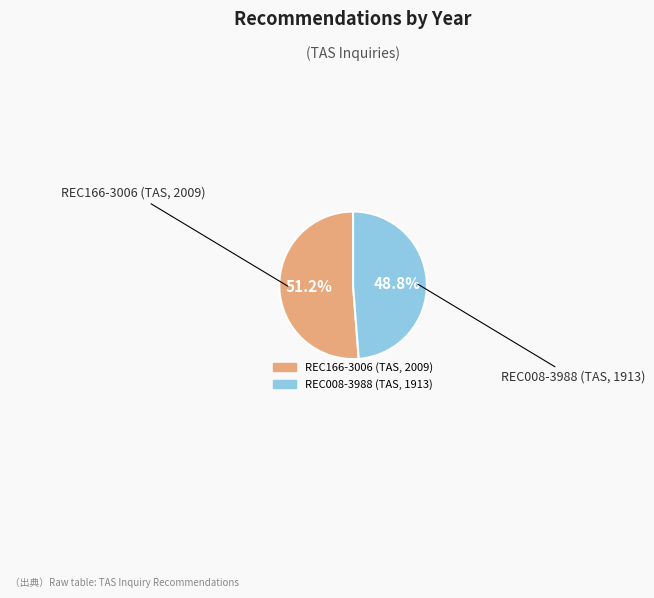

How many segments does this pie chart have?

2